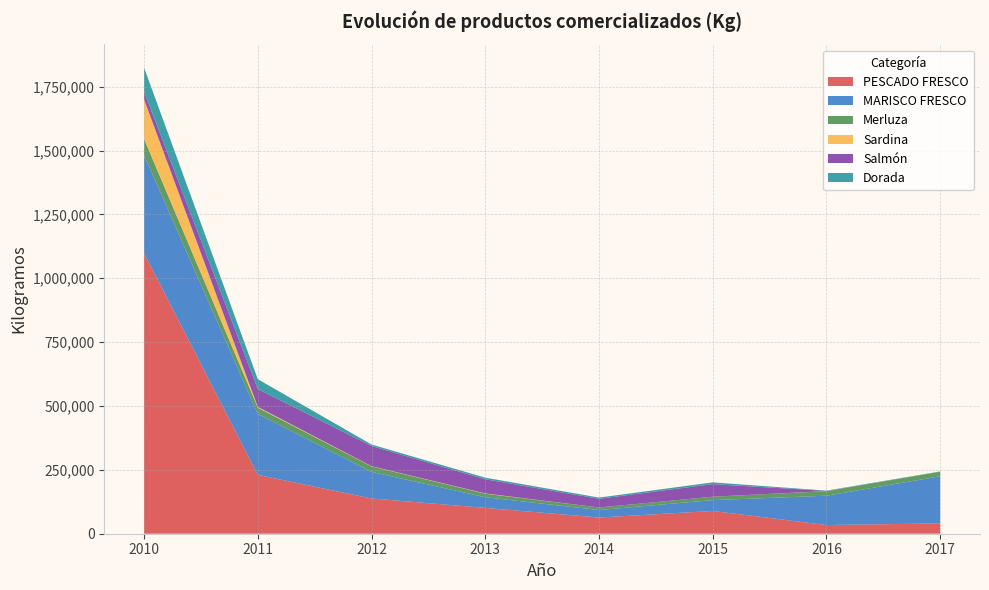

Reading right to left, transcribe all the data shown in this chart.

PESCADO FRESCO: 2017=40461	2016=34004	2015=89167	2014=63448	2013=101125	2012=138015	2011=230490	2010=1098241
MARISCO FRESCO: 2017=184533	2016=114798	2015=42380	2014=29344	2013=41677	2012=104034	2011=238293	2010=383516
Merluza: 2017=17592	2016=17893	2015=13400	2014=9925	2013=13928	2012=21450	2011=24790	2010=63918
Sardina: 2017=0	2016=329	2015=0	2014=0	2013=1145	2012=1000	2011=3100	2010=154533
Salmón: 2017=0	2016=632	2015=49210	2014=34065	2013=55353	2012=78845	2011=69375	2010=30166
Dorada: 2017=1195	2016=1156	2015=6895	2014=4756	2013=6270	2012=5910	2011=38940	2010=94236